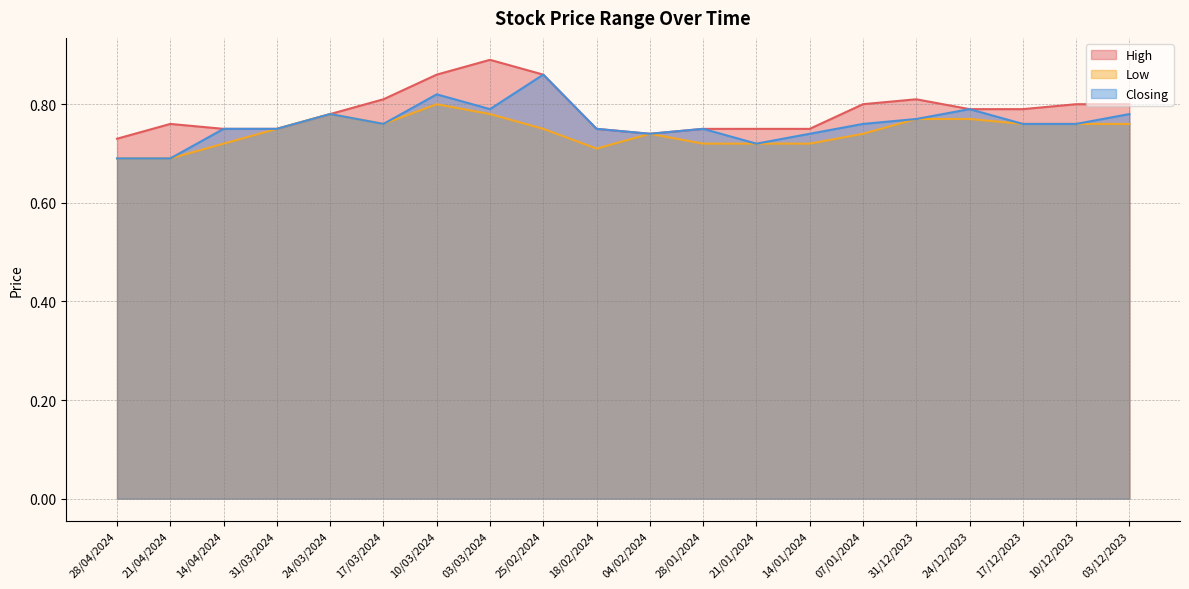

At how many categories does at least one series exceed 0?

20